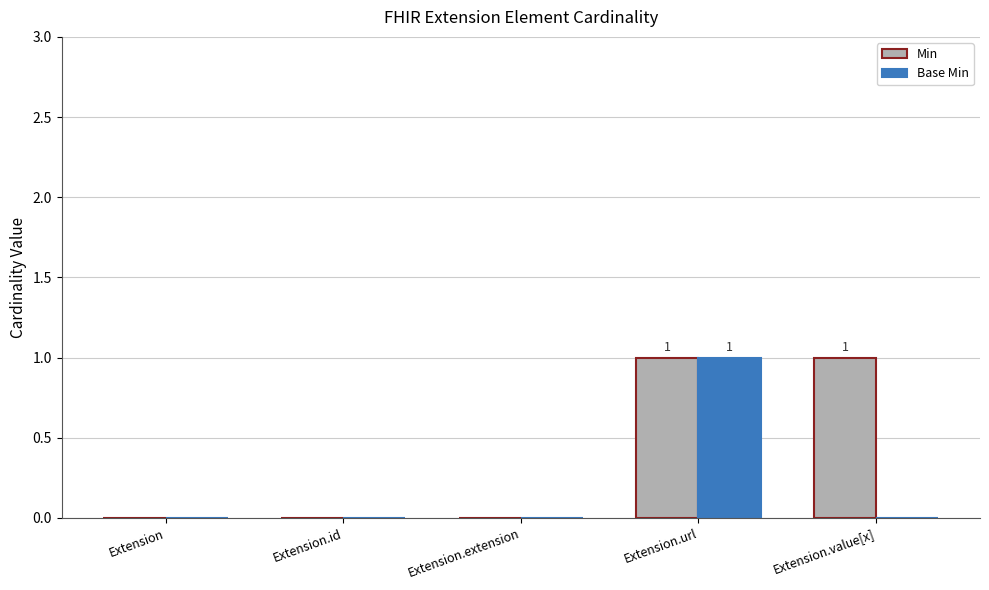

Is it true that Base Min equals 0 at Extension?

True